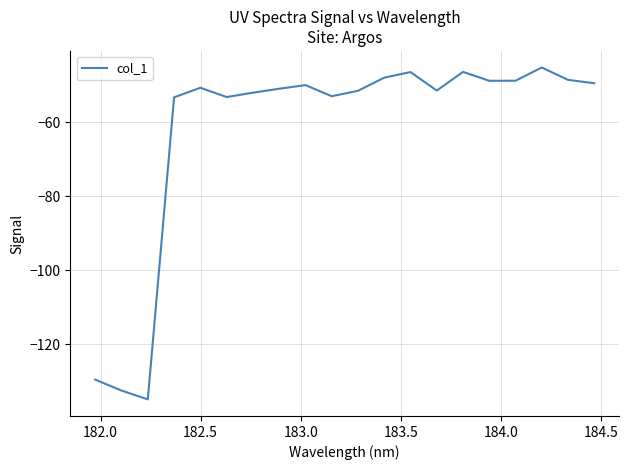

What is the maximum value shown in the chart?

-45.2